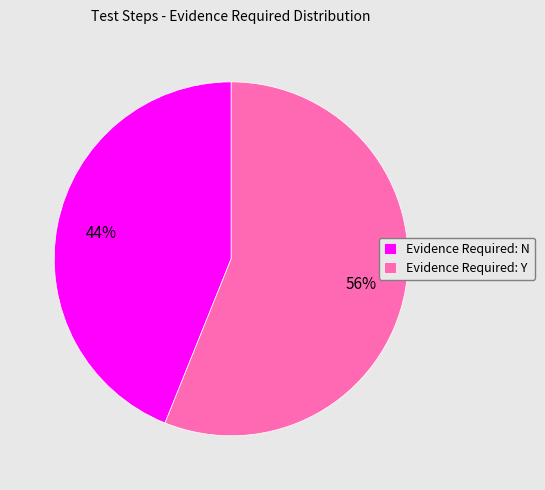

How many segments does this pie chart have?

2